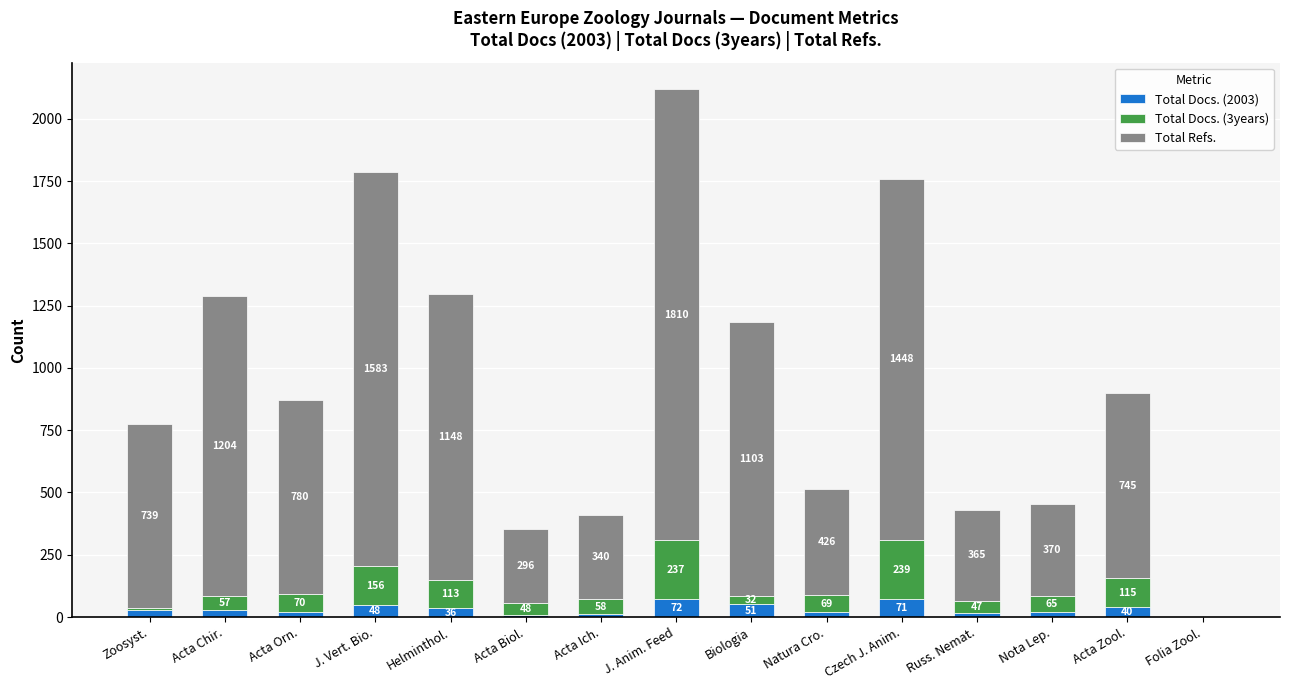

At which label does Total Docs. (2003) reach its peak?

J. Anim. Feed